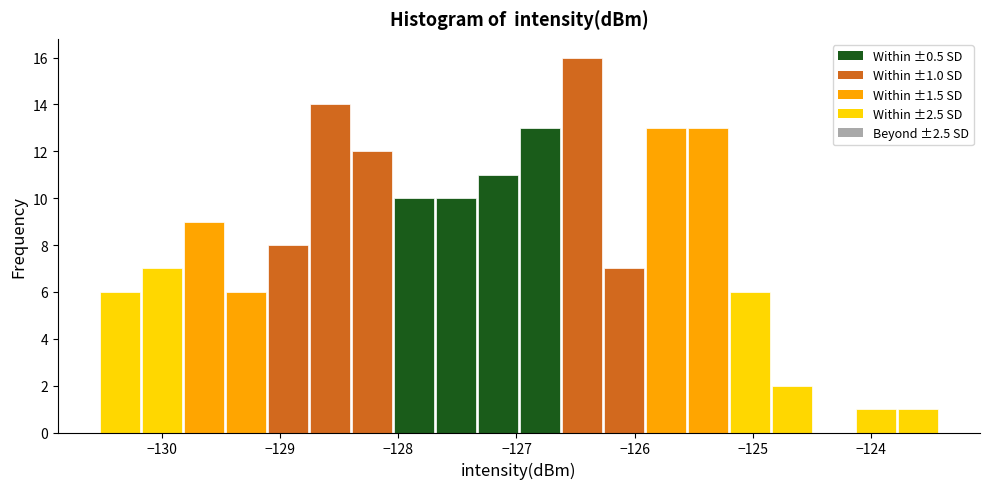

Read against the x-axis, roughly where is the centre of the tallest bar?

-126.4